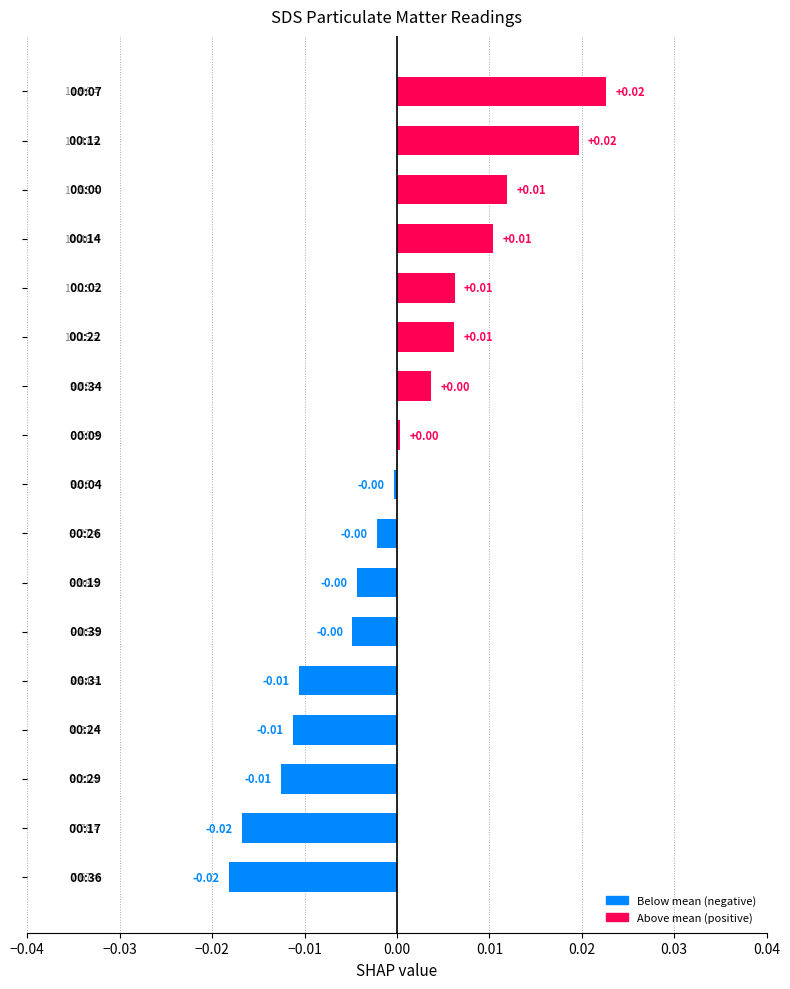

Does the chart contain any negative values?

Yes